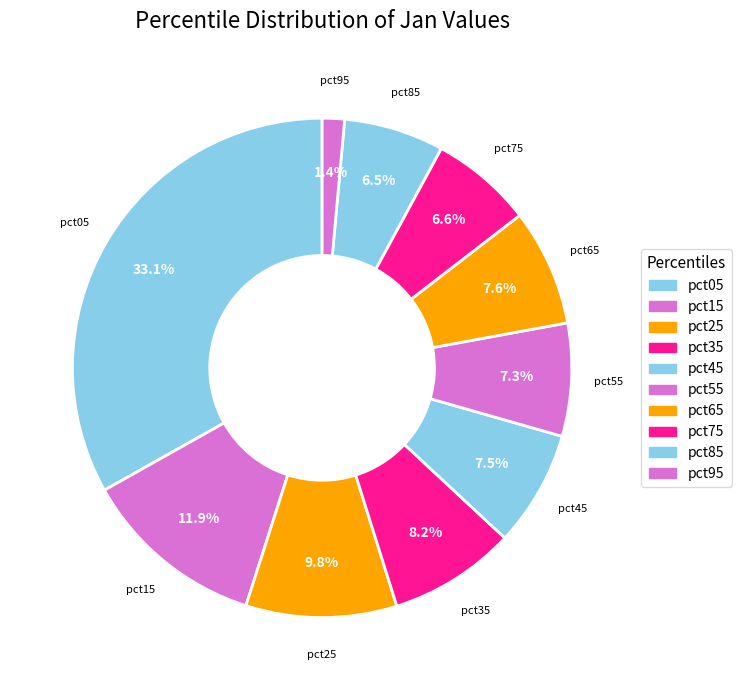

Count the number of slices in the pie.

10